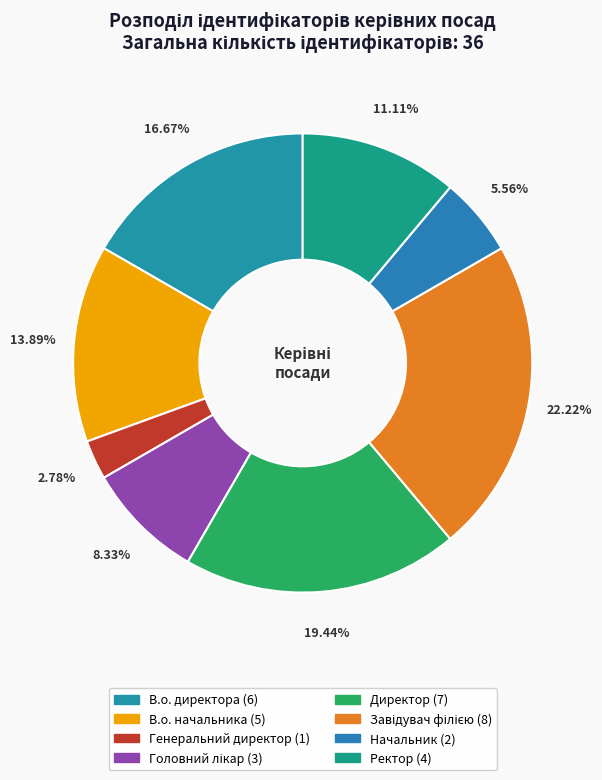

What portion of the pie excludes Ректор?

88.9%